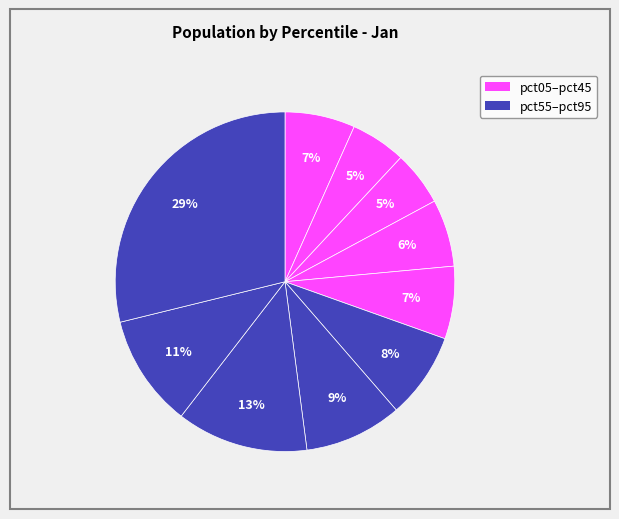

Count the number of slices in the pie.

10